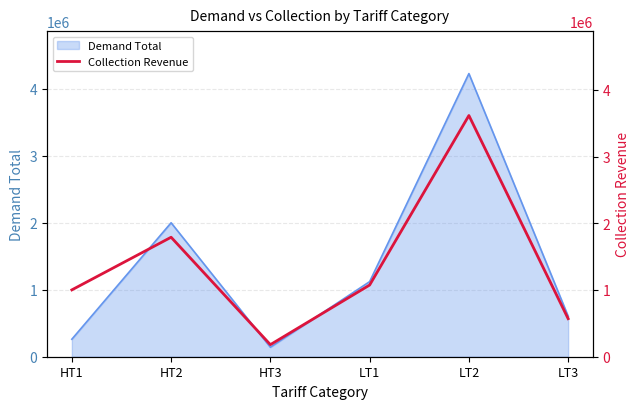

At which label is Demand Total closest to 2185678?

HT2